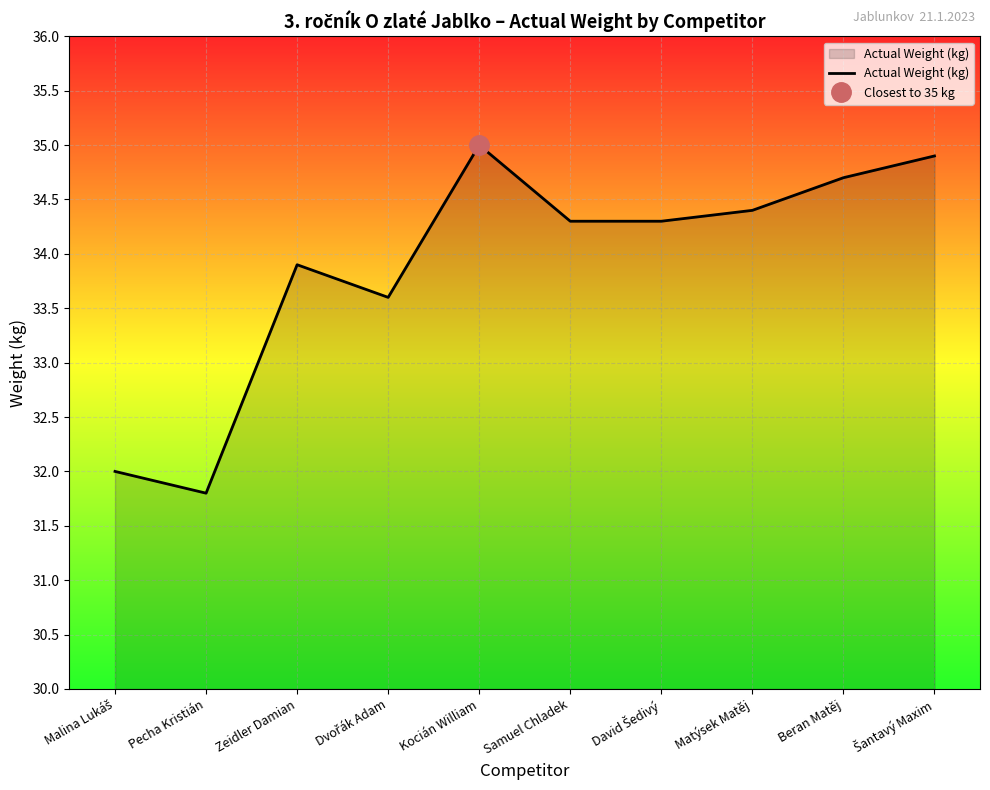

Which label corresponds to the smallest value in the chart?

Pecha Kristián